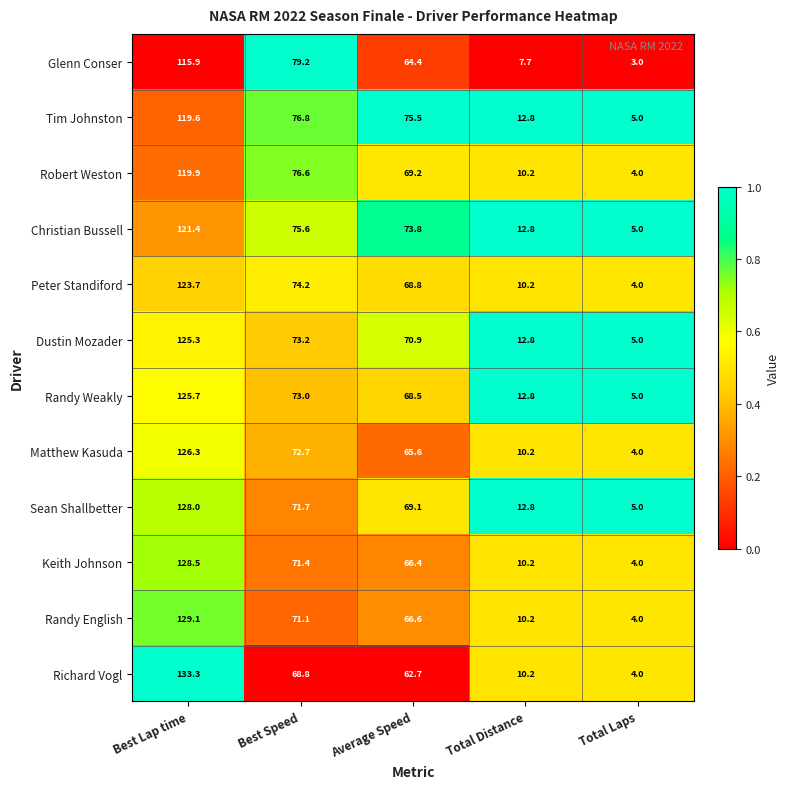

Which series has the widest spread of values?

Richard Vogl